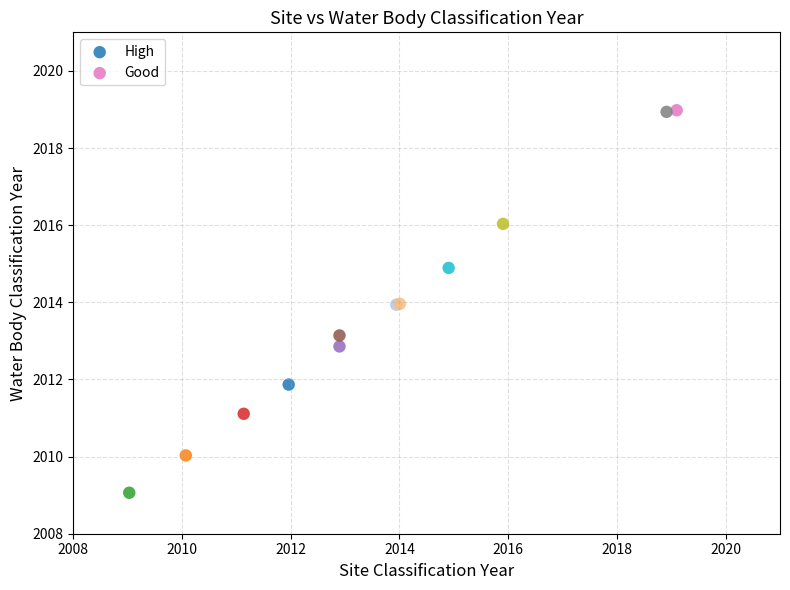

What are all the series names shown in the legend?

High, Good